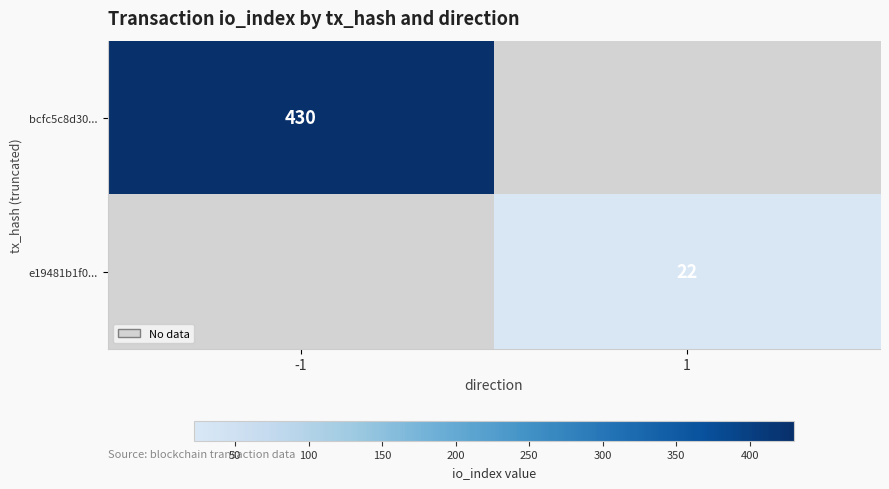

True or false: e19481b1f0... has a value of 22 at 1.

True